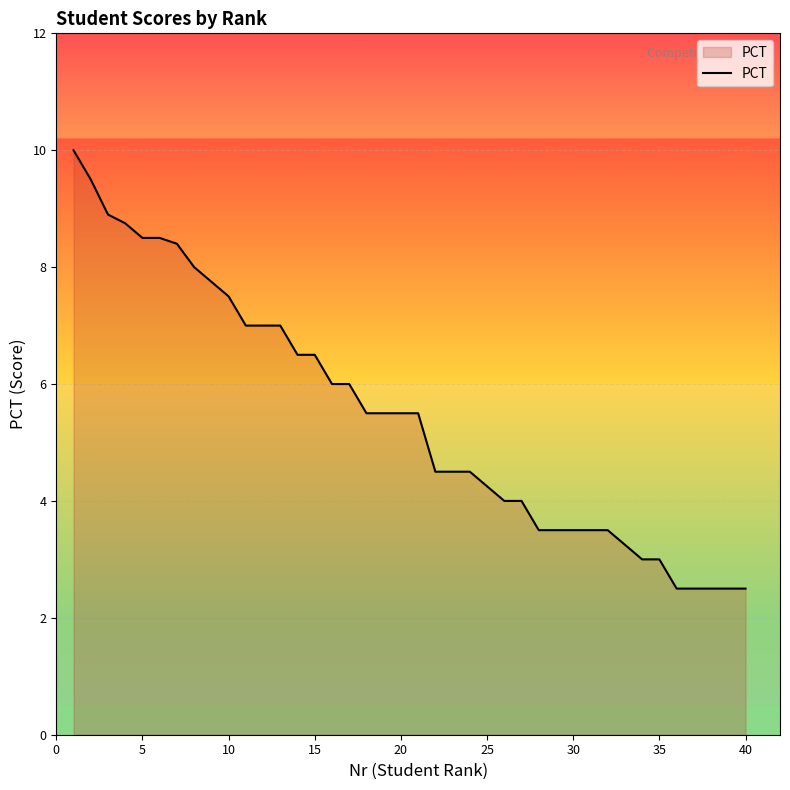

What is the smallest value displayed?

2.5